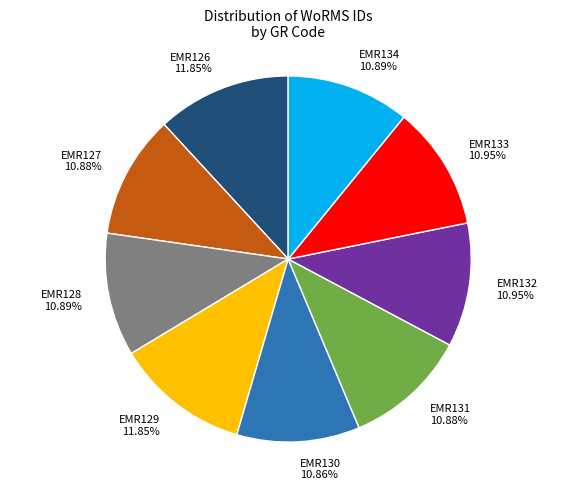

Does EMR127 represent more than half of the total?

No